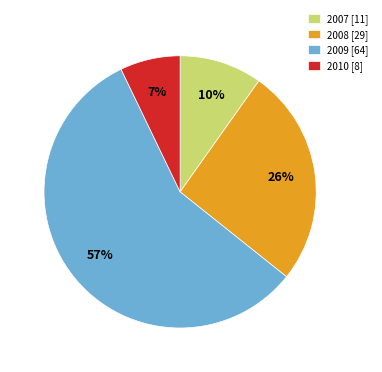

To the nearest percent, what is the difference between the largest and smallest slice percentages?

50%